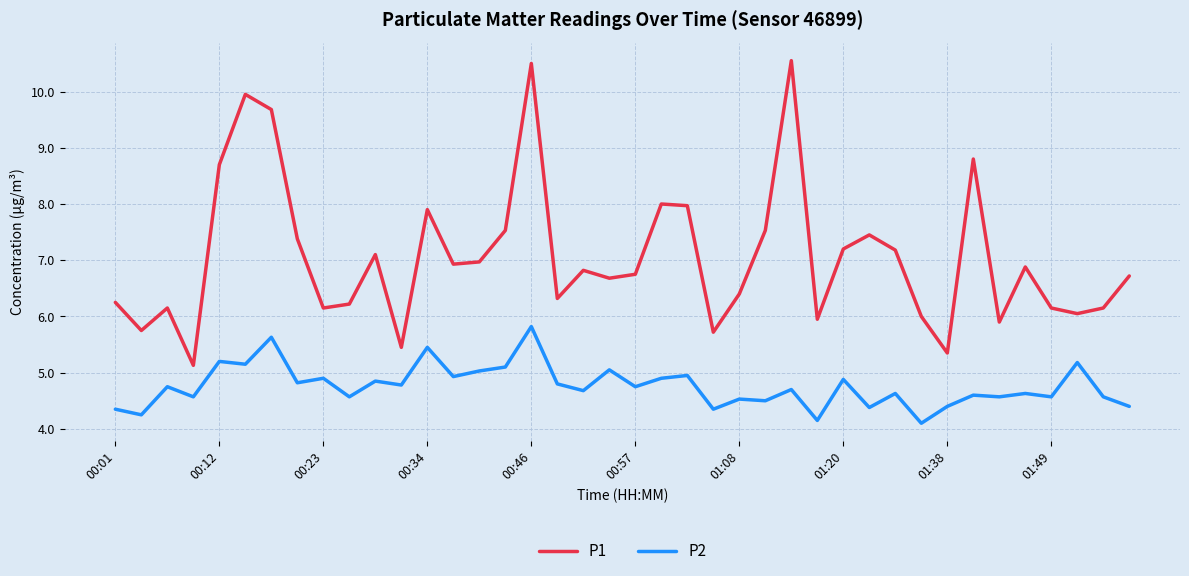

Which series has the widest spread of values?

P1